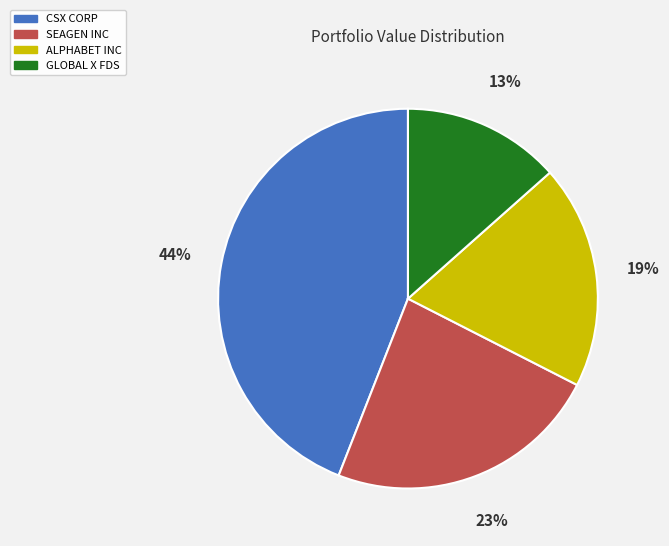

Count the number of slices in the pie.

4